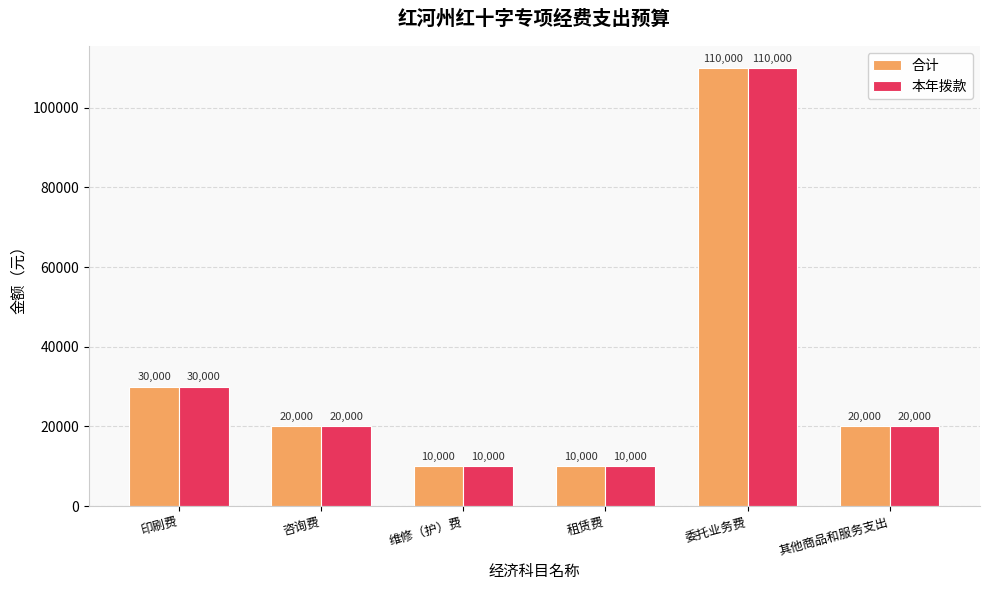

What is the approximate value of 合计 at 维修（护）费?

10000